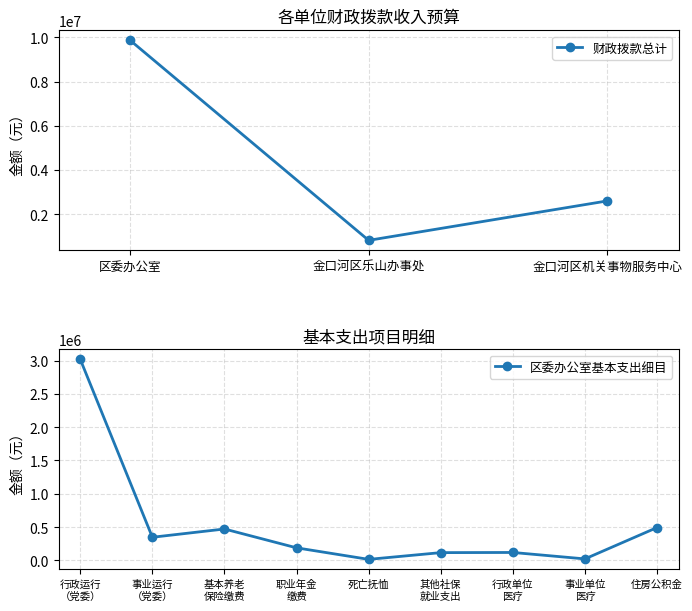

In 区委办公室基本支出细目, how many points are higher than both neighbors (excluding endpoints)?

2